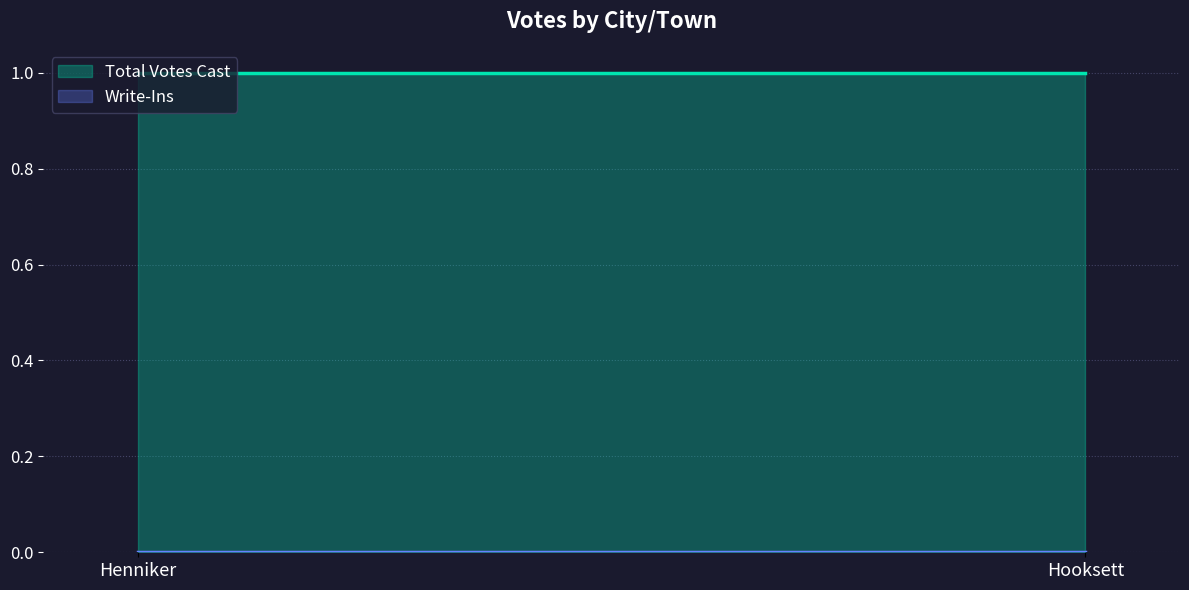

Reading left to right, extract all data points from this chart.

Total Votes Cast: Henniker=1	Hooksett=1
Write-Ins: Henniker=0	Hooksett=0